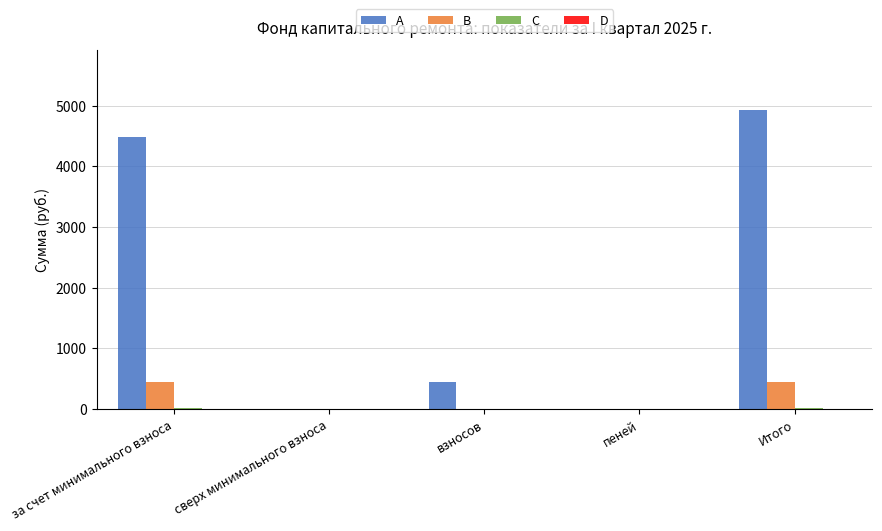

At which category is the sum across all series the highest?

Итого